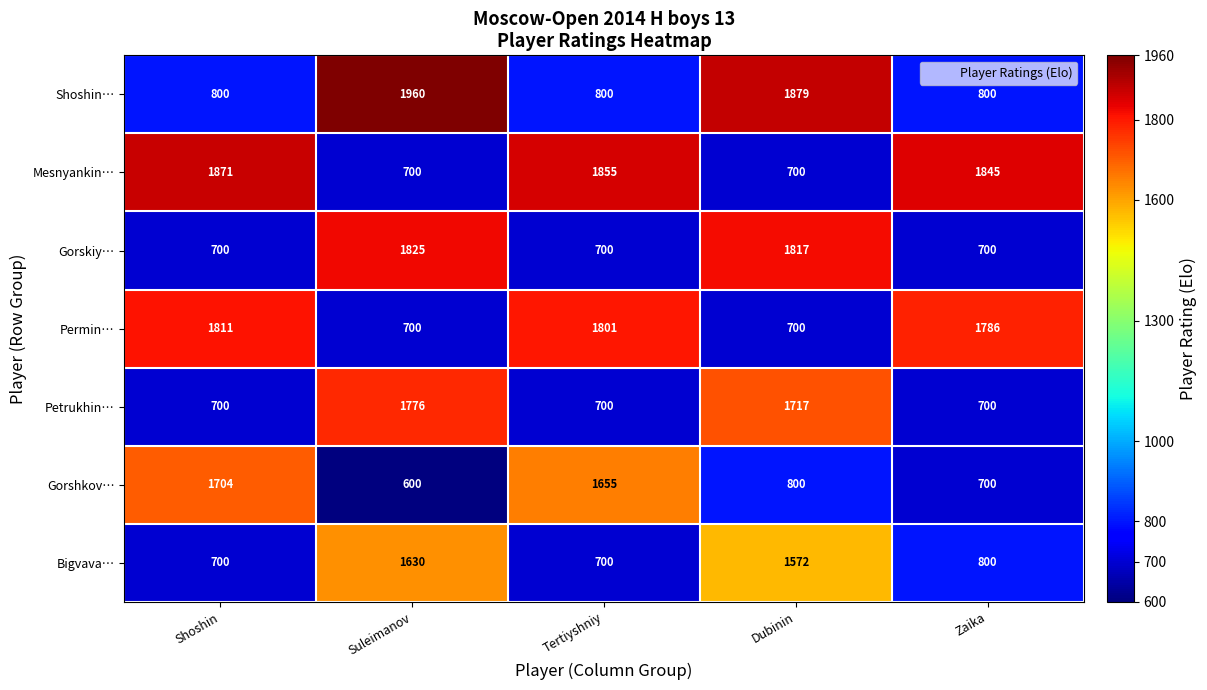

What is the highest value of the Gorskiy… series?

1825